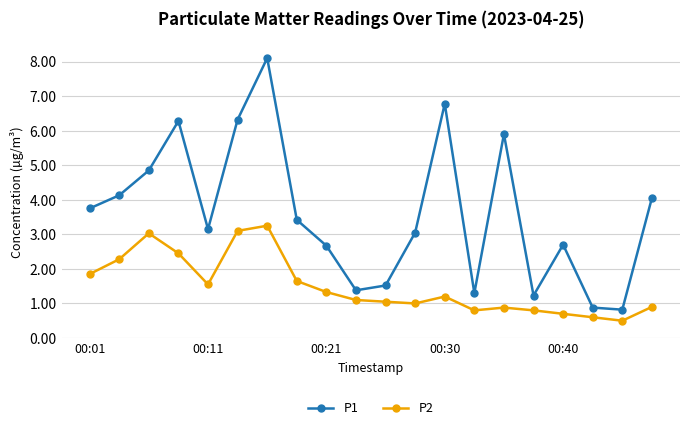

Which series has the largest total across all categories?

P1